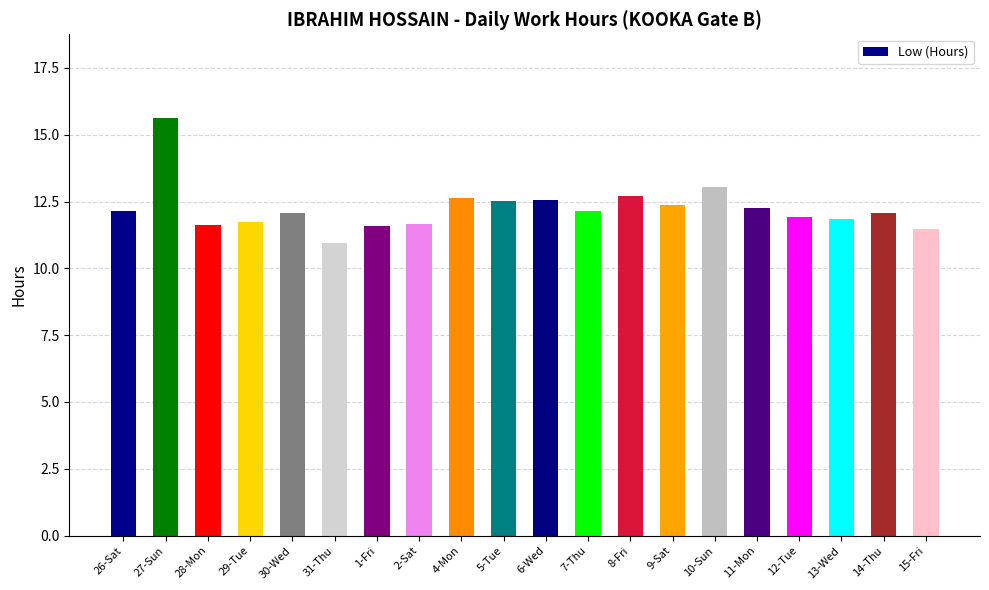

How many bars are there in total?

20